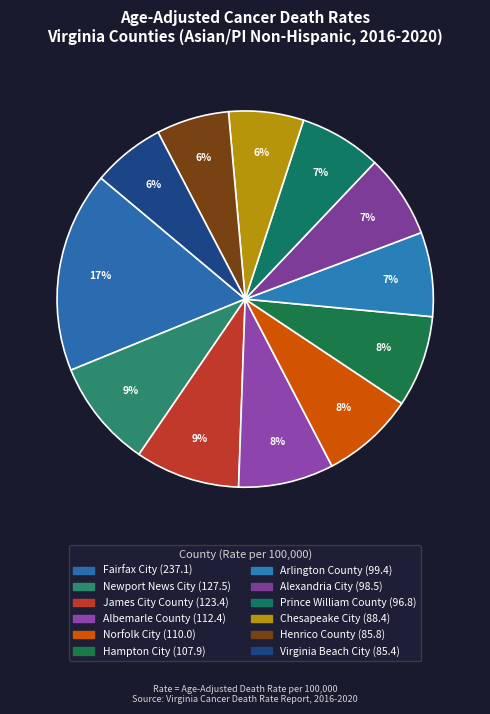

Which has a higher value, Newport News City or Prince William County?

Newport News City